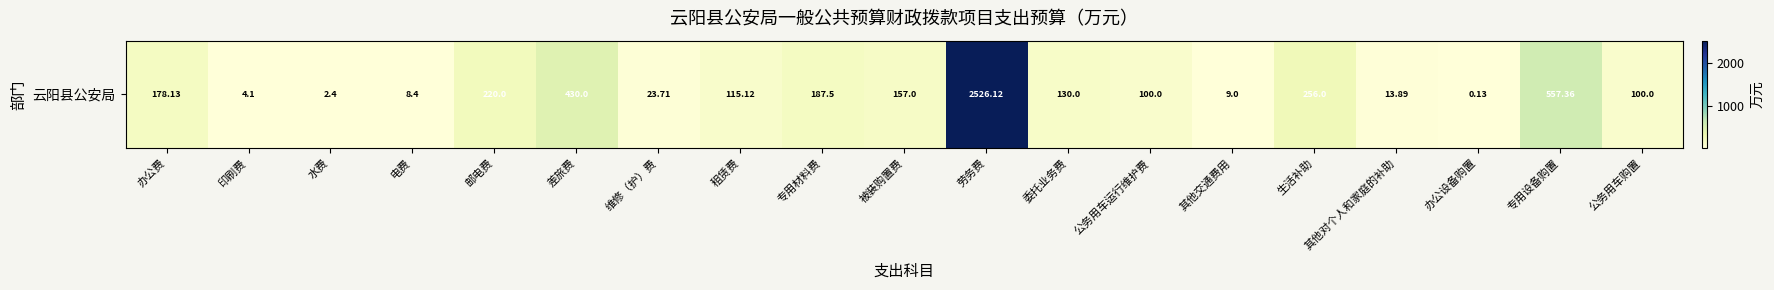

Reading left to right, list all the values displayed in this chart.

178.1	4.1	2.4	8.4	220.0	430.0	23.7	115.1	187.5	157.0	2526.1	130.0	100.0	9.0	256.0	13.9	0.1	557.4	100.0